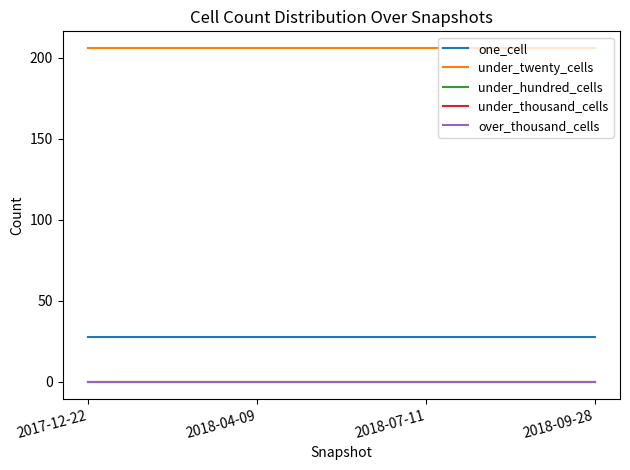

Which series changed the most between 2018-04-09 and 2018-07-11?

one_cell